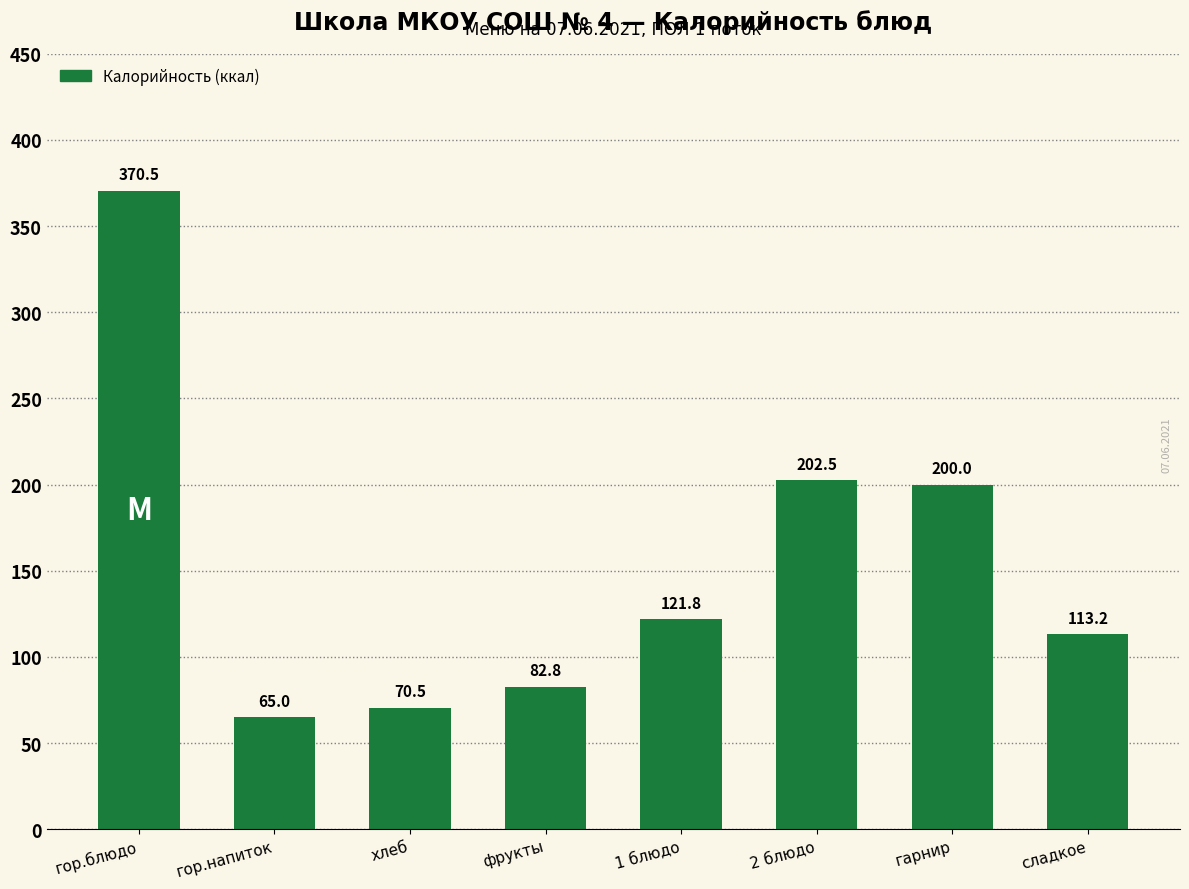

Does the chart contain stacked bars?

No